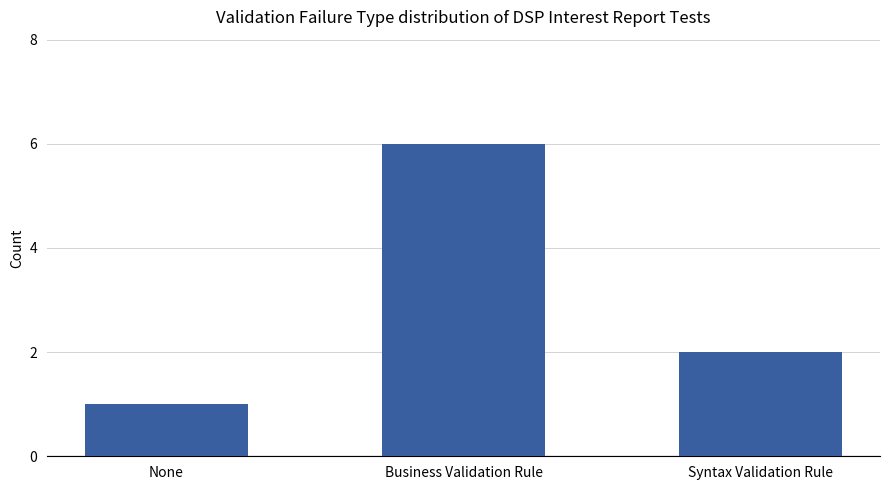

Does the chart contain stacked bars?

No